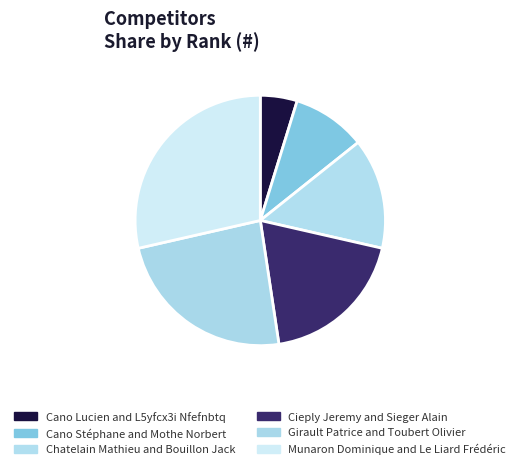

Is it true that Girault Patrice and Toubert Olivier is 14% of the pie?

False